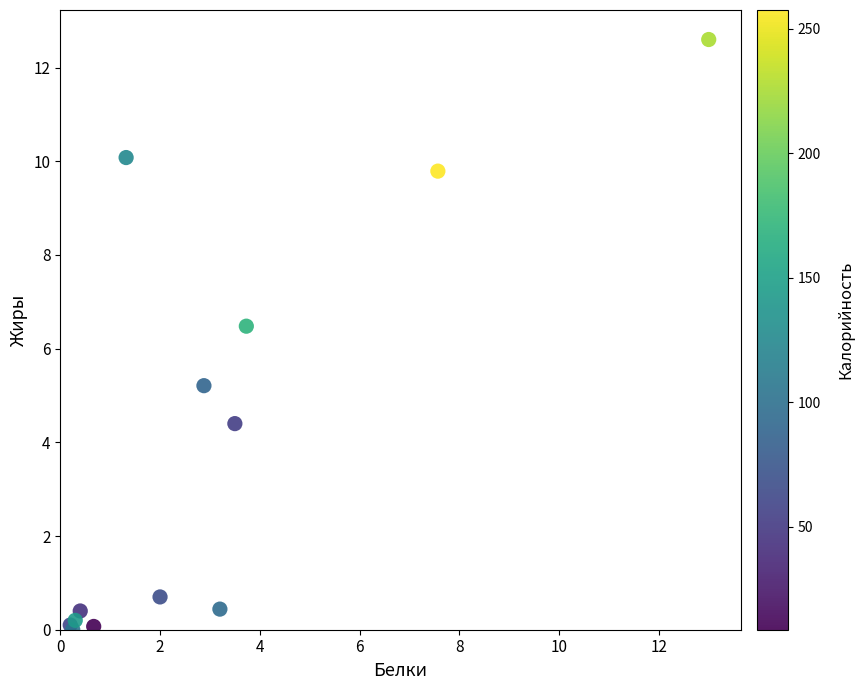

What Y value in the scatter plot is closest to 6?

6.5